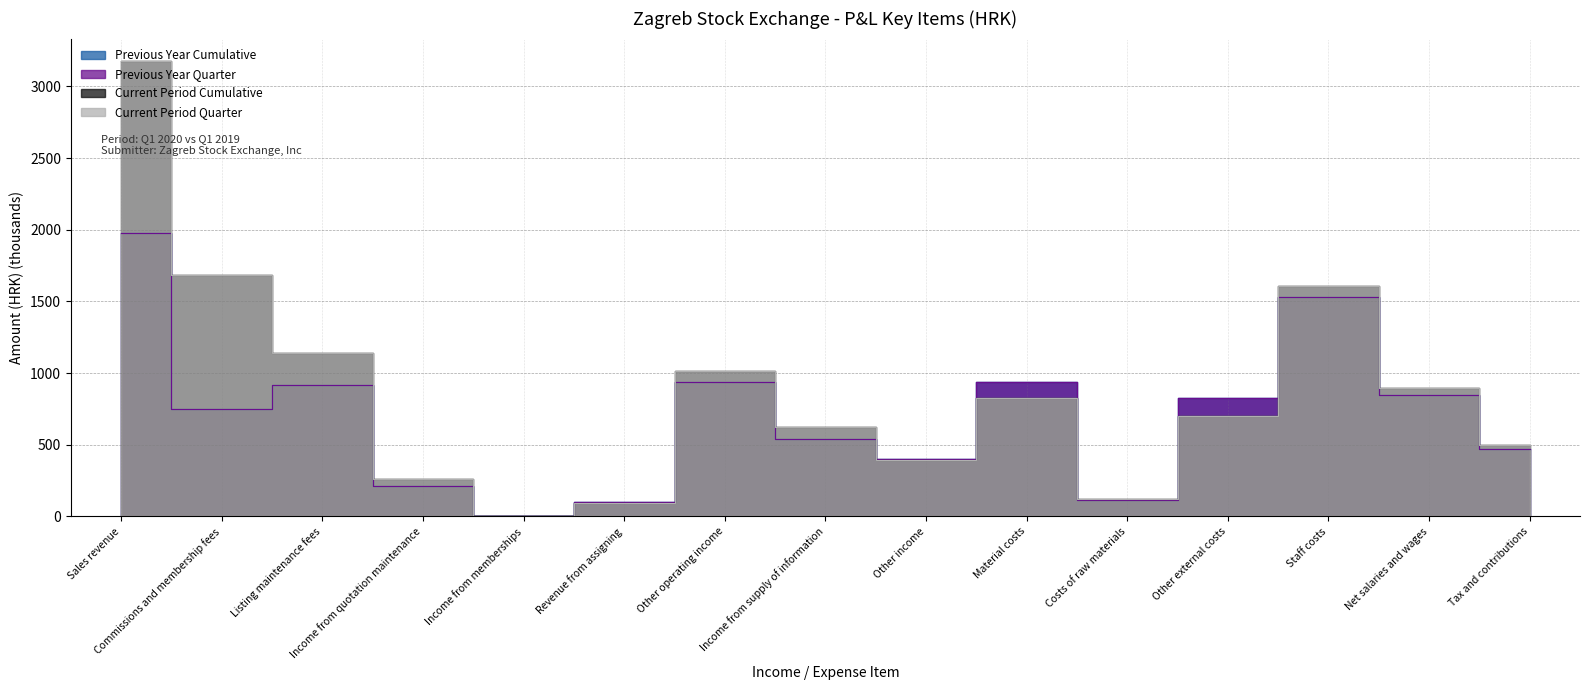

Is the value of Current Period Cumulative at Other operating income greater than the value of Current Period Quarter at Commissions and membership fees?

No